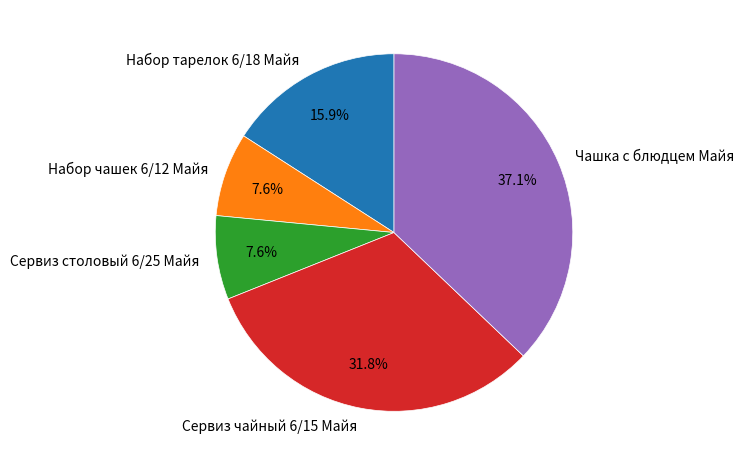

How many slices are in this pie chart?

5